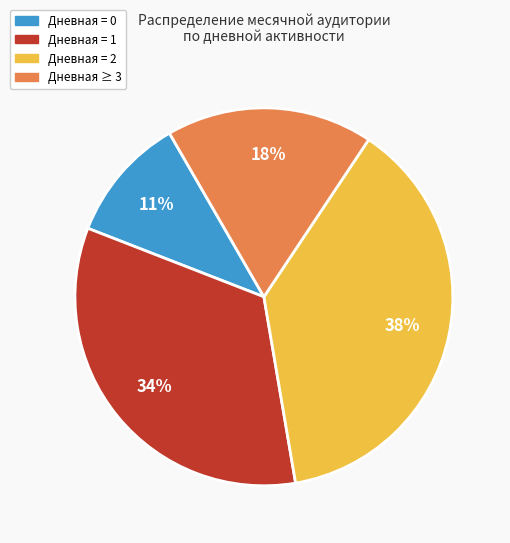

How many segments does this pie chart have?

4